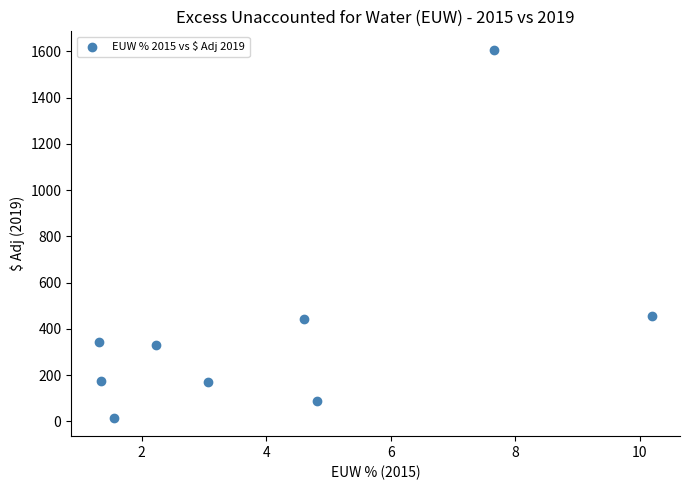

What is the average Y value?

404